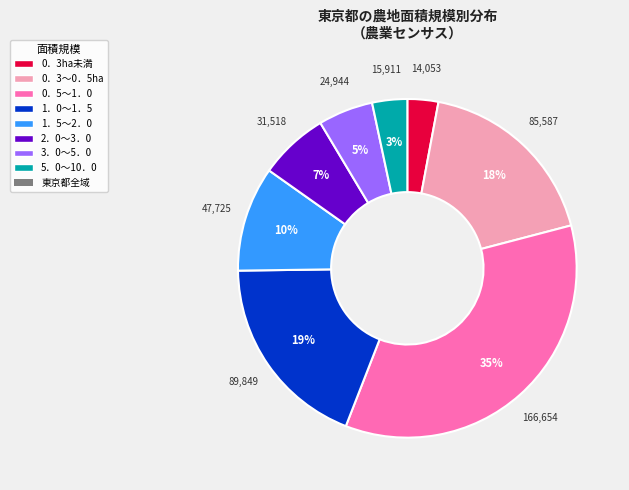

Is there any slice that represents more than half of the pie?

No